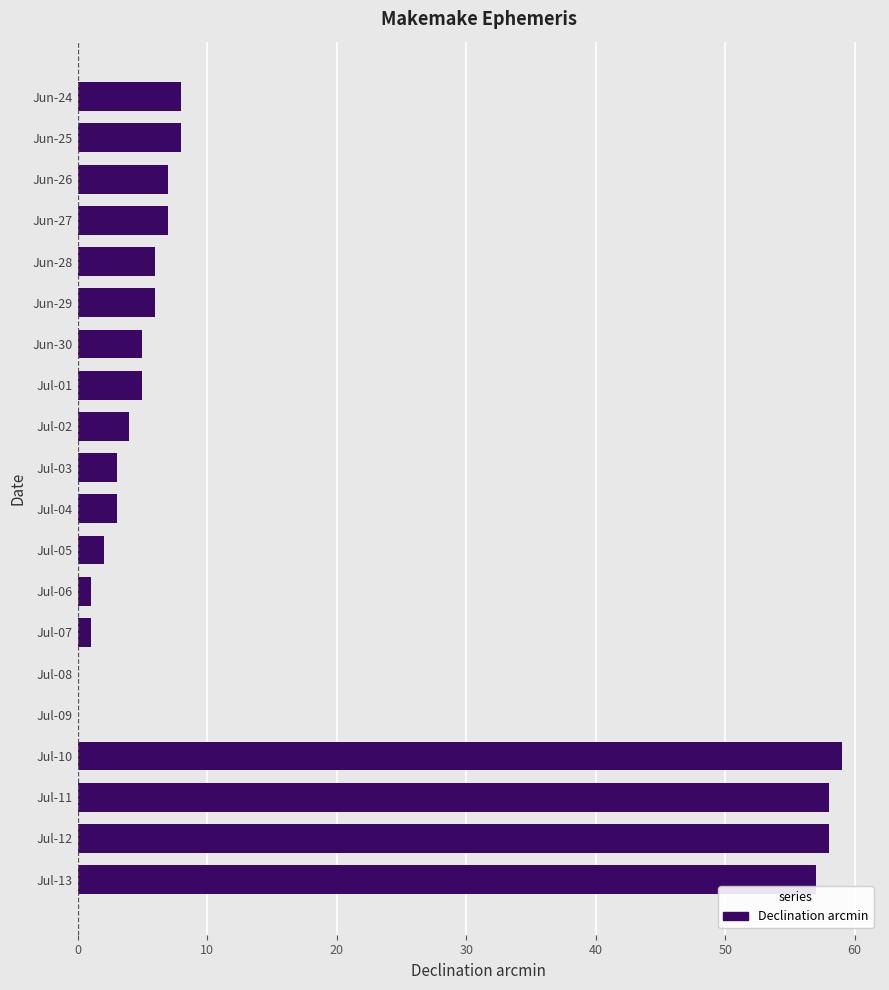

Reading top to bottom, extract all data points from this chart.

Jun-24=8	Jun-25=8	Jun-26=7	Jun-27=7	Jun-28=6	Jun-29=6	Jun-30=5	Jul-01=5	Jul-02=4	Jul-03=3	Jul-04=3	Jul-05=2	Jul-06=1	Jul-07=1	Jul-08=0	Jul-09=0	Jul-10=59	Jul-11=58	Jul-12=58	Jul-13=57